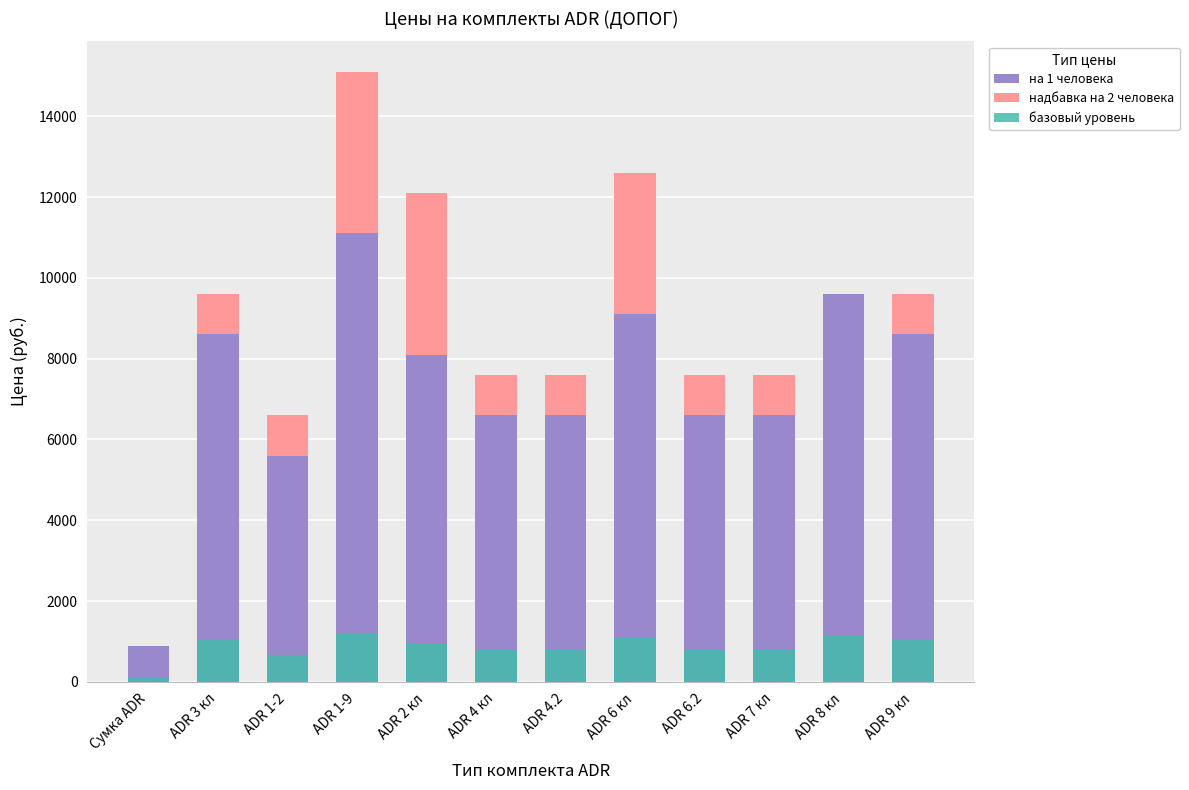

What is the label of the 2nd bar from the right?

ADR 8 кл